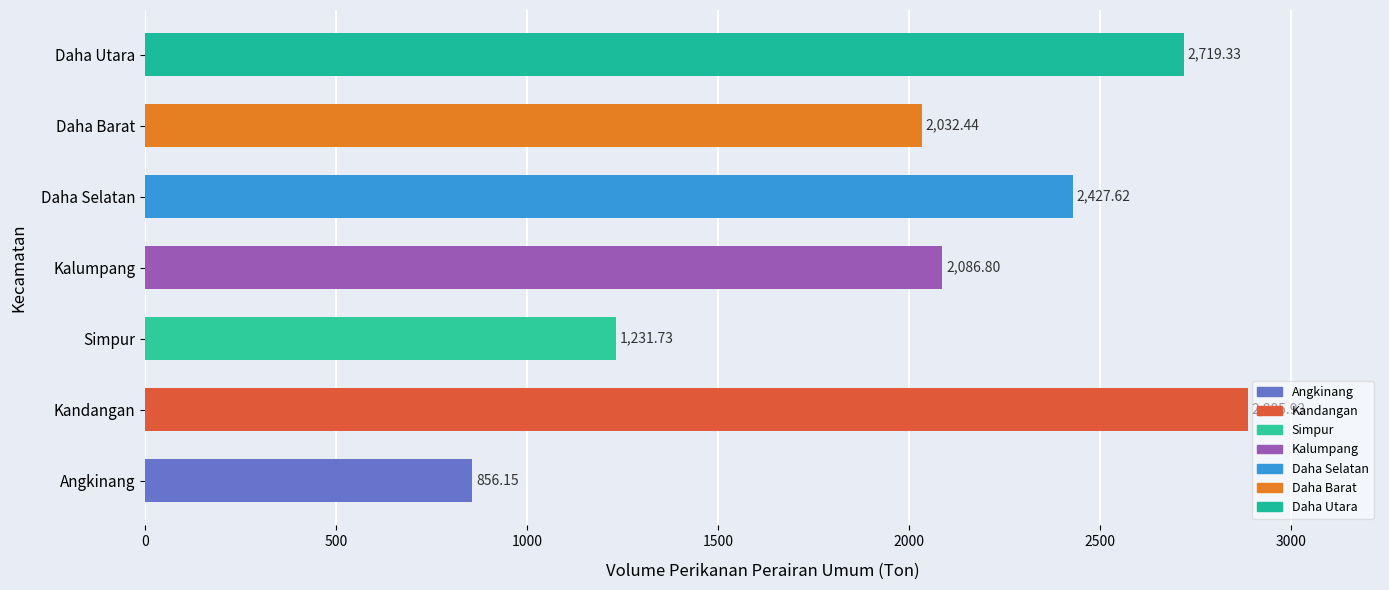

At which label is the value closest to 1871?

Daha Barat